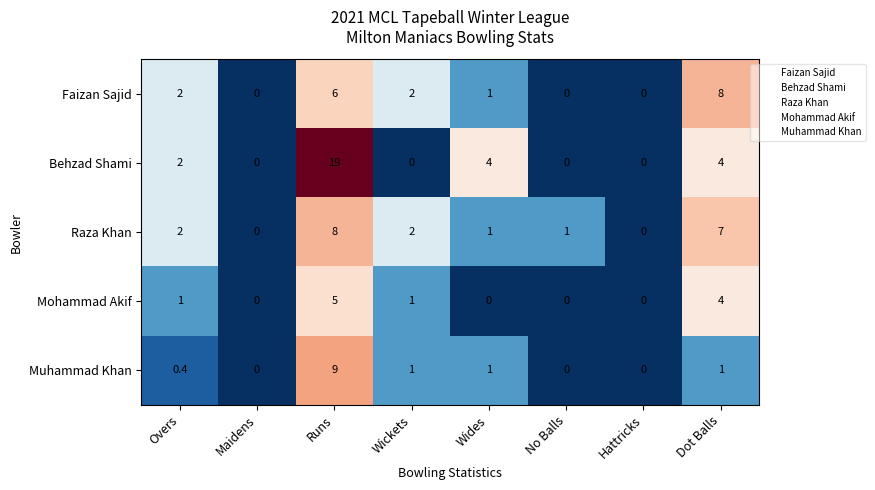

Which series has the widest spread of values?

Behzad Shami